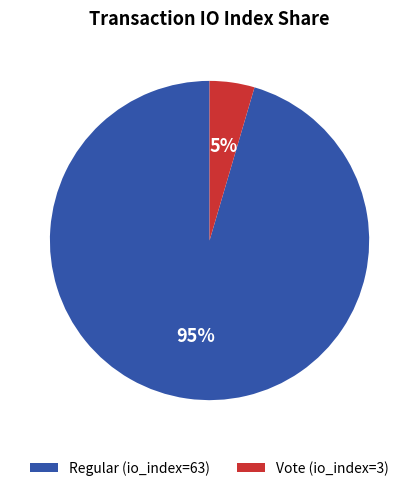

To the nearest percent, what is the combined percentage of Vote (io_index=3) and Regular (io_index=63)?

100%